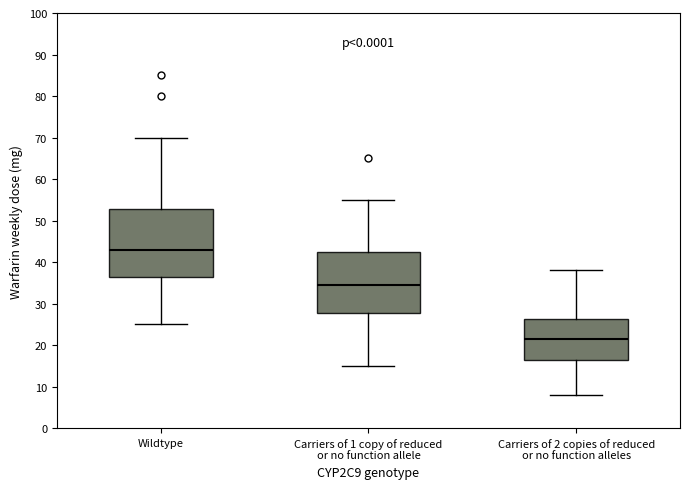

Reading left to right, read every box against the y-axis: the position of its median line, the range the box covers, and the ends of its whiskers. The values are not printed on the chart, so give them approximately, as read against the axis.

Wildtype: median 43, box 37 to 53, whiskers 25 to 70
Carriers of 1 copy of reduced or no function allele: median 35, box 28 to 43, whiskers 15 to 55
Carriers of 2 copies of reduced or no function alleles: median 22, box 17 to 26, whiskers 8 to 38